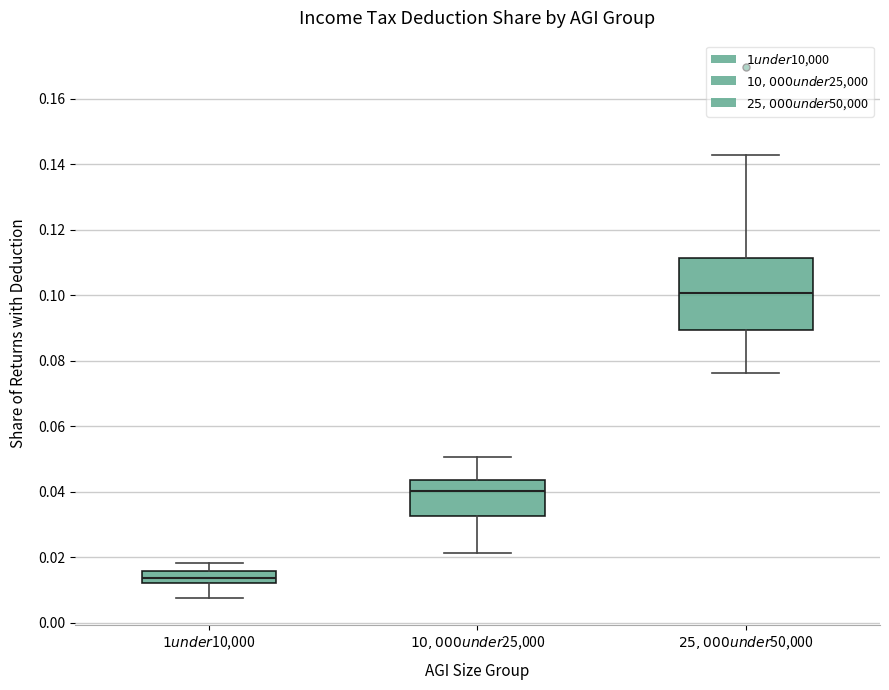

Reading left to right, read every box against the y-axis: the position of its median line, the range the box covers, and the ends of its whiskers. The values are not printed on the chart, so give them approximately, as read against the axis.

$1 under $10,000: median 0.014, box 0.012 to 0.016, whiskers 0.008 to 0.018
$10,000 under $25,000: median 0.040, box 0.032 to 0.044, whiskers 0.022 to 0.050
$25,000 under $50,000: median 0.100, box 0.090 to 0.112, whiskers 0.076 to 0.142